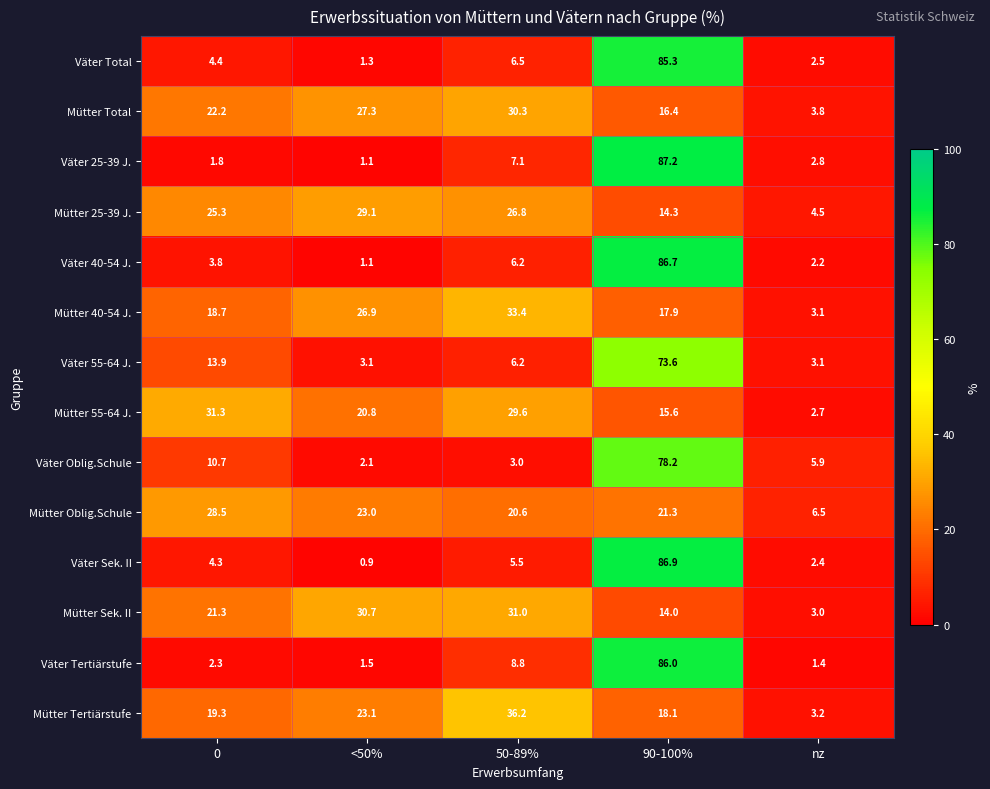

Which label corresponds to the largest value in the chart?

90-100%